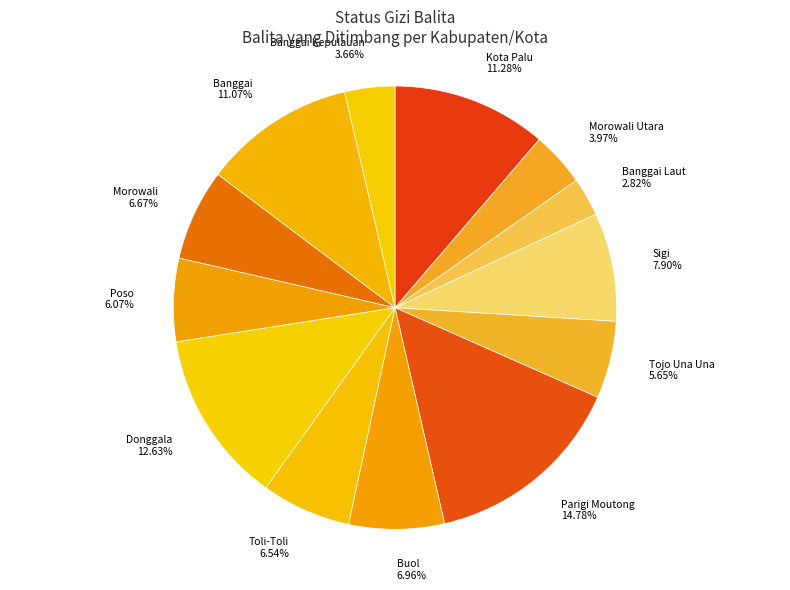

Does any single category account for the majority?

No